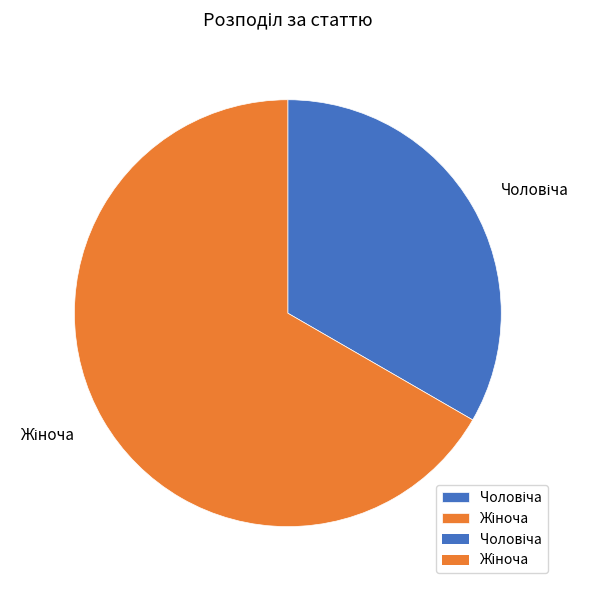

Is there a majority slice in this chart?

Yes